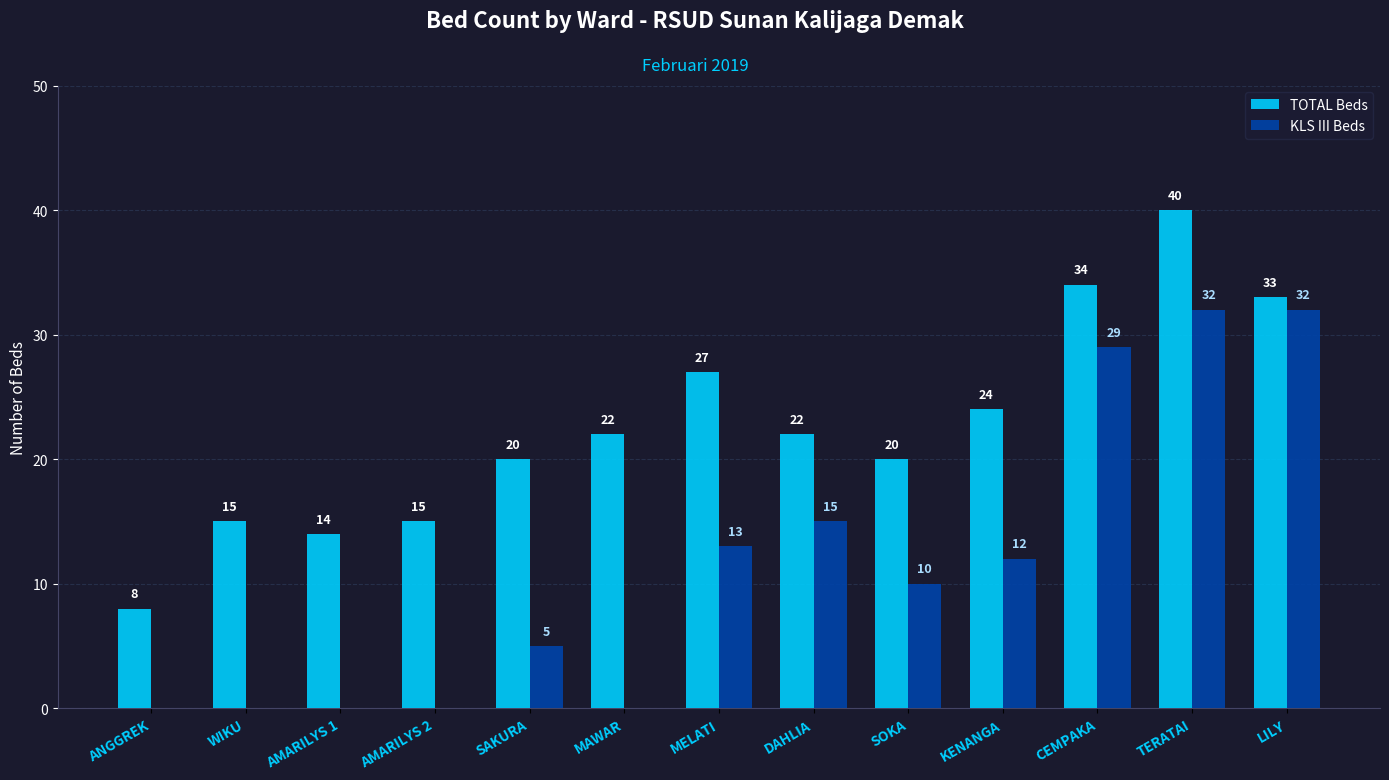

Does the chart contain stacked bars?

No